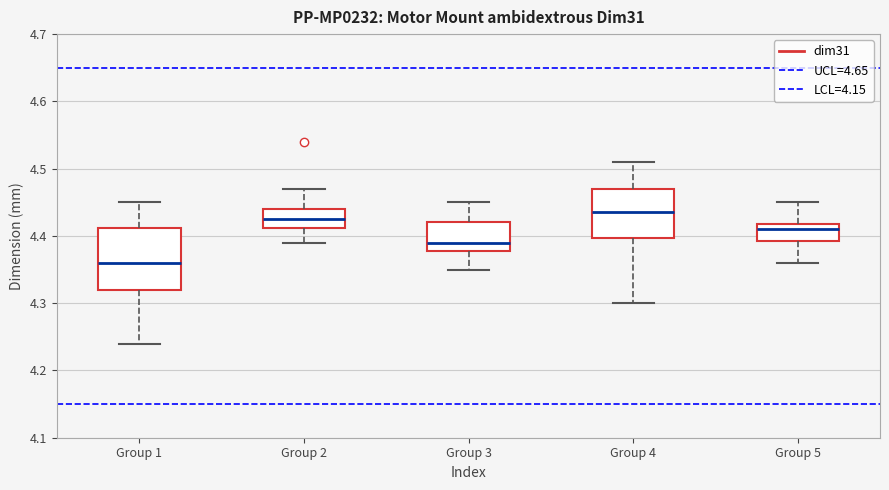

Where does the upper whisker of the box for Group 4 end on the y-axis? The values are not printed on the chart, so give them approximately, as read against the axis.

4.51